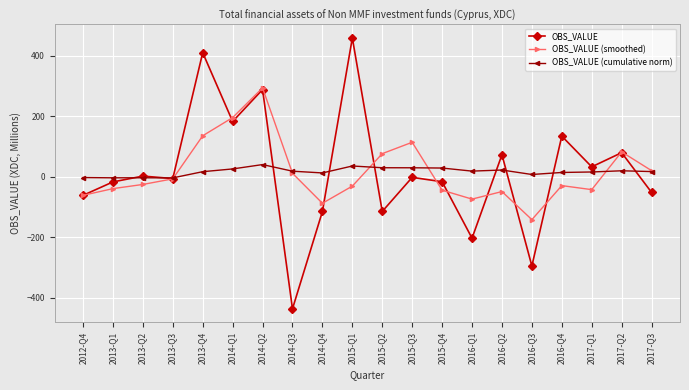

What is the label of the 19th point from the left?

2017-Q2